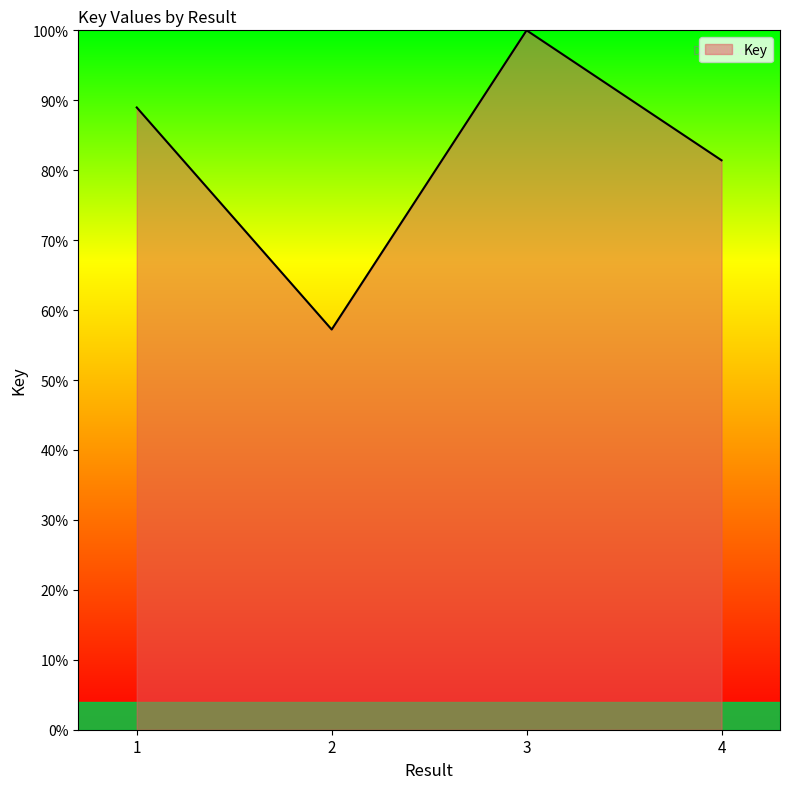

Reading left to right, list all the values displayed in this chart.

1=89.0	2=57.2	3=100.0	4=81.4